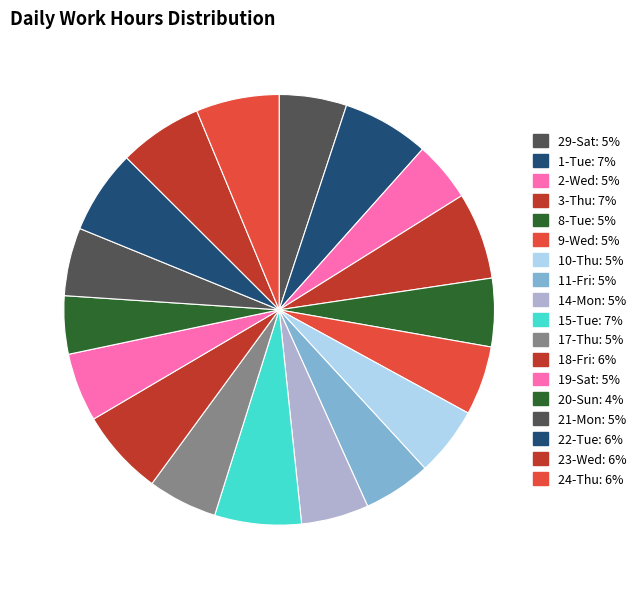

Count the number of slices in the pie.

18